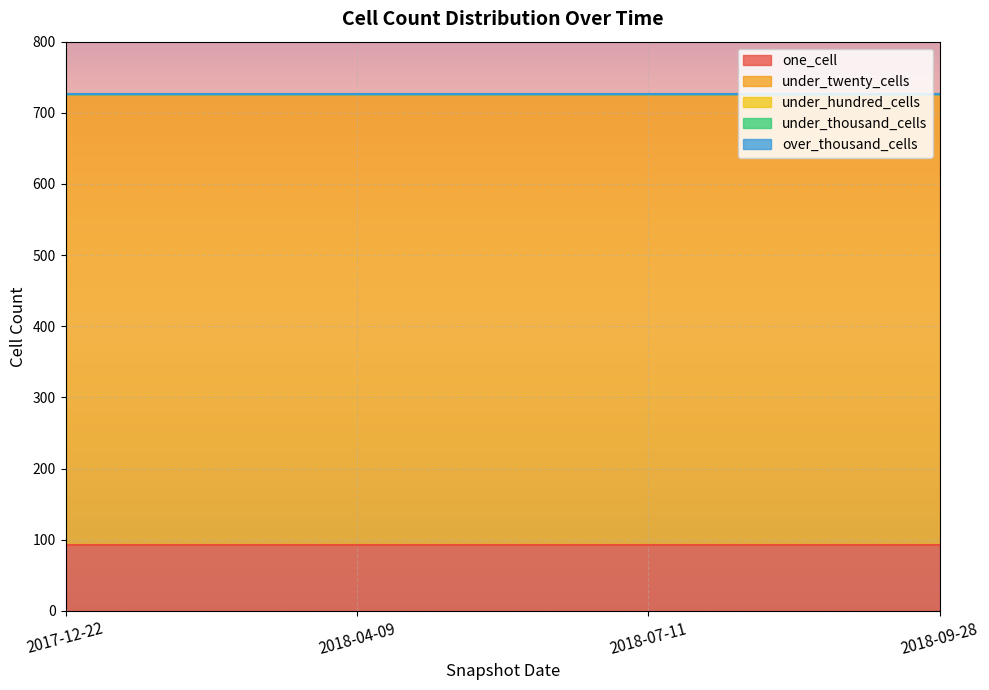

Is it true that one_cell equals 163 at 2018-07-11?

False